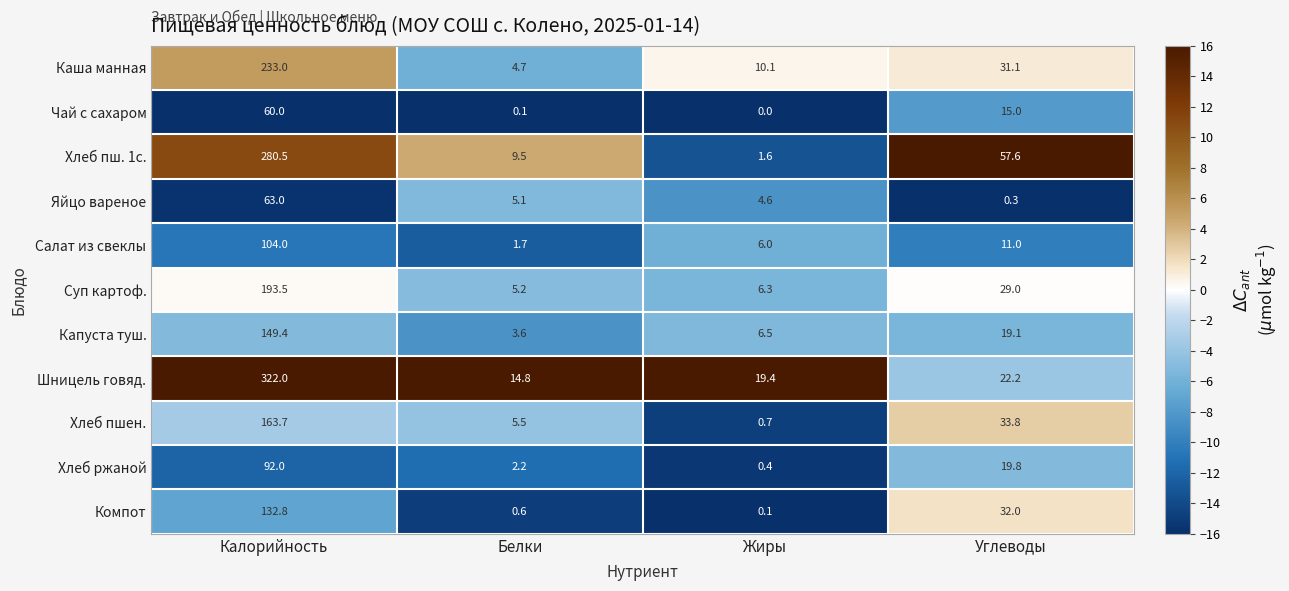

The Яйцо вареное series shows 2.1 at Жиры. True or false?

False